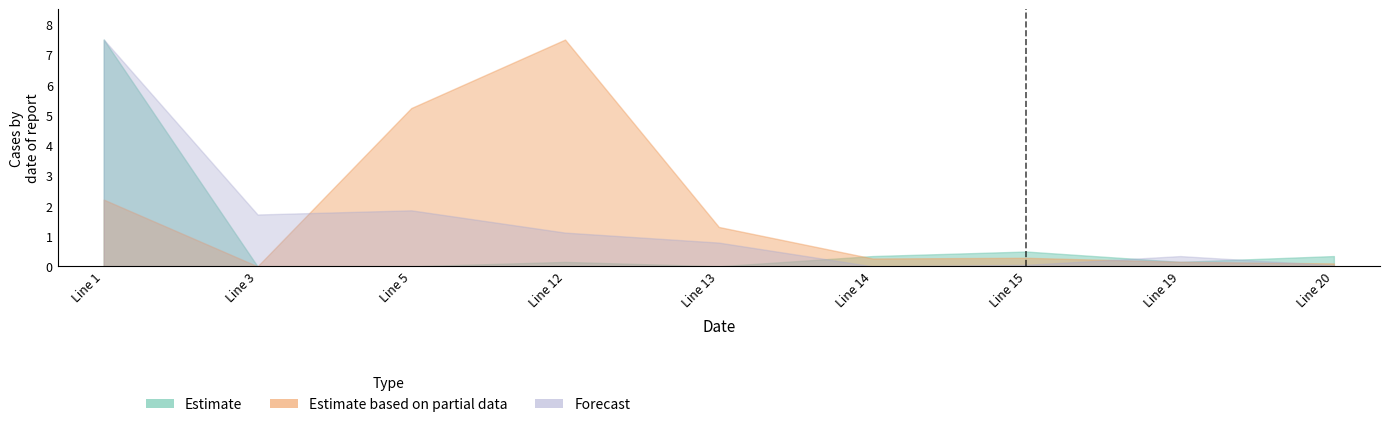

Rank the series by their maximum value, from highest to lowest.

Estimate, Estimate based on partial data, Forecast